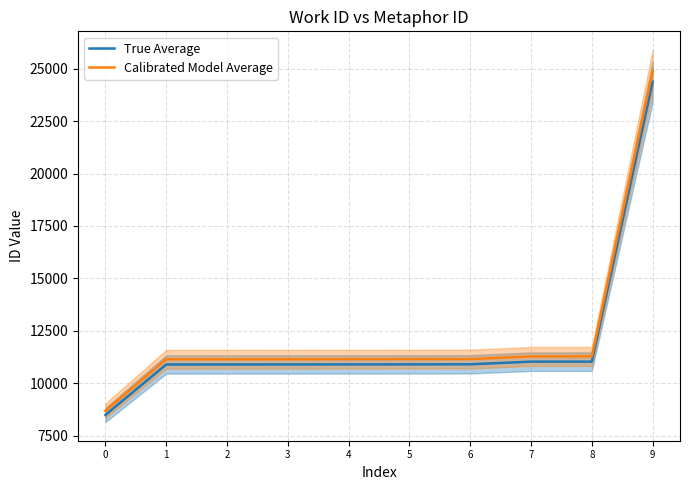

At which category is the sum across all series the highest?

9